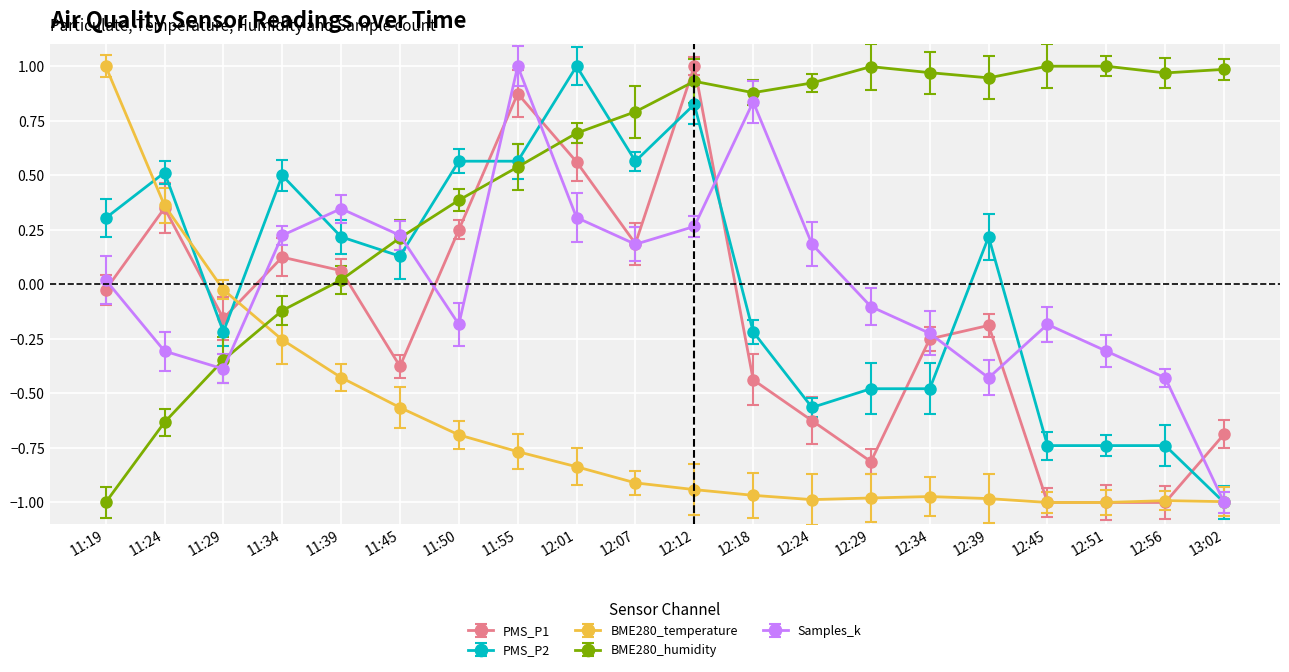

How many positive values does the PMS_P1 series have?

8